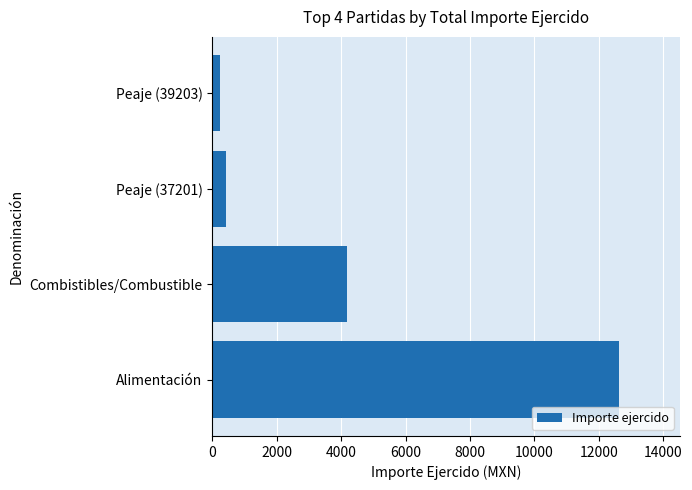

Reading top to bottom, transcribe all the data shown in this chart.

Peaje (39203)=228.0	Peaje (37201)=410.0	Combistibles/Combustible=4184.2	Alimentación=12631.4